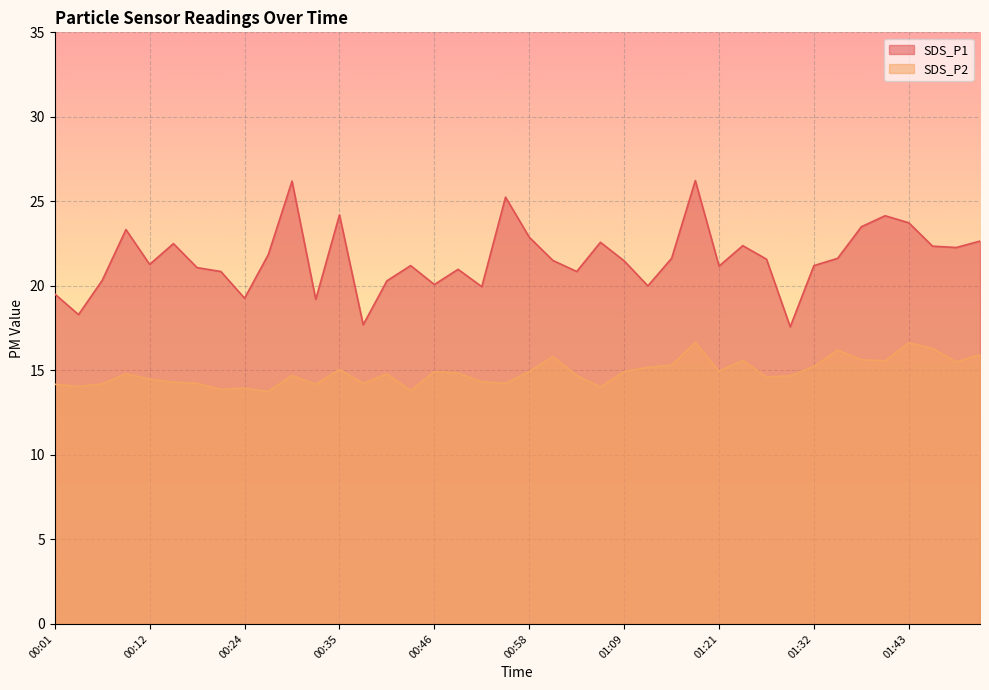

True or false: SDS_P2 and SDS_P1 intersect in this chart.

False